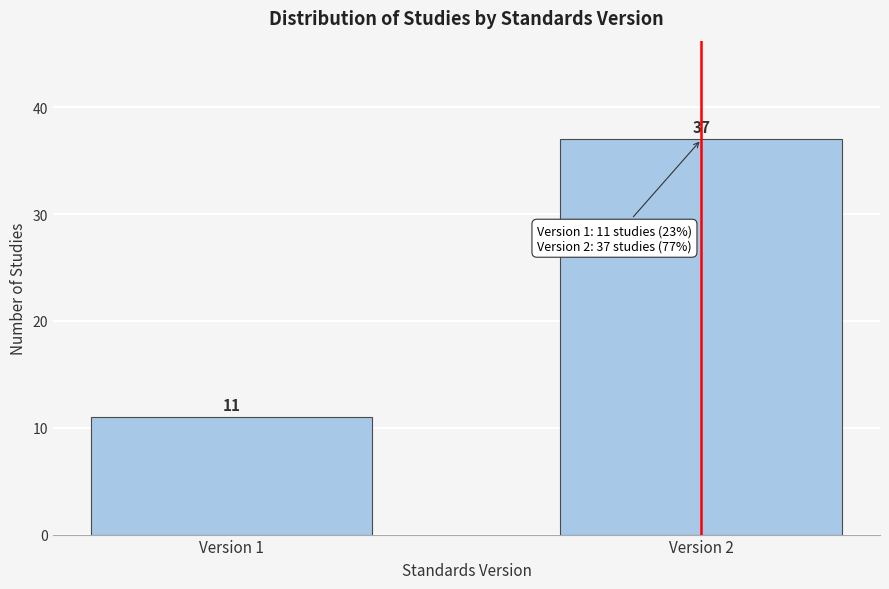

Reading left to right, extract all data points from this chart.

11	37